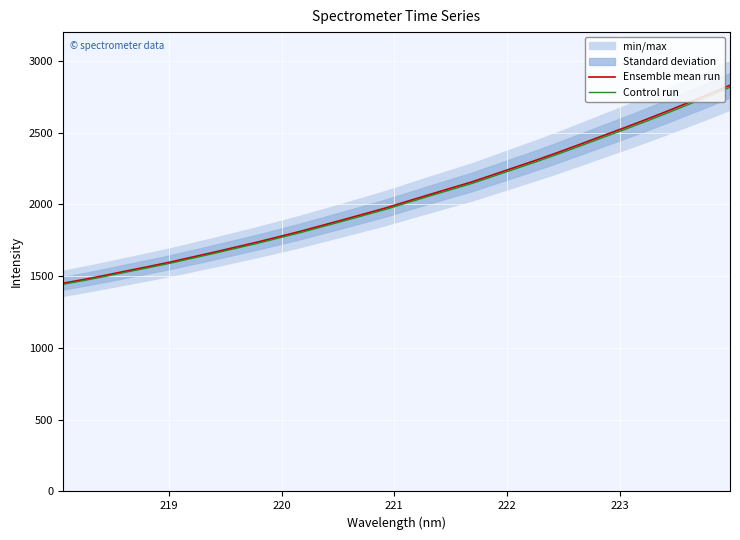

What is the highest value of the Control run series?

2815.7